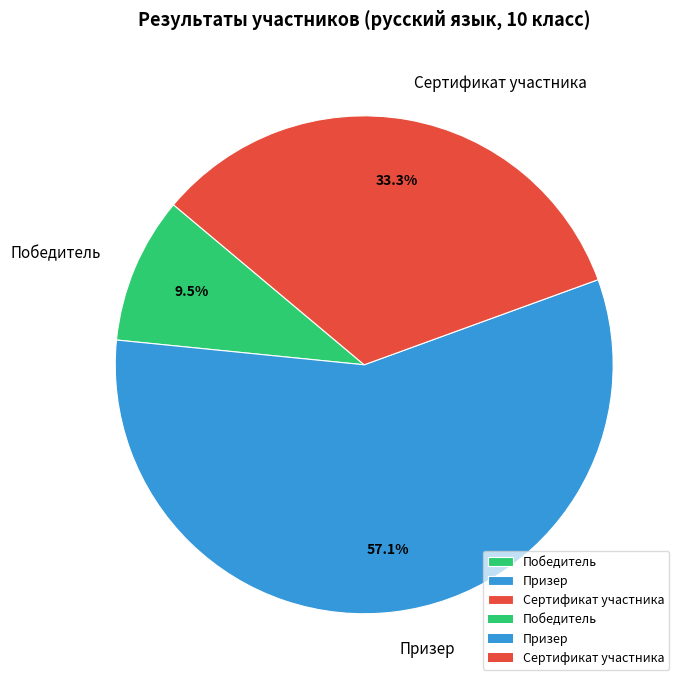

Rank the categories by value from lowest to highest.

Победитель, Сертификат участника, Призер